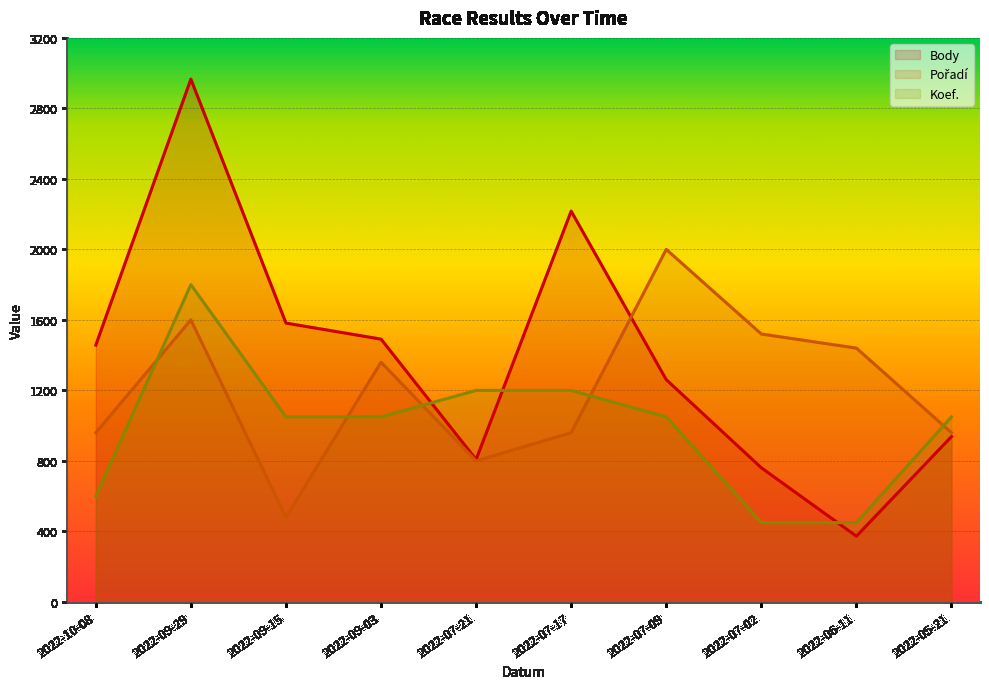

How many data points in Koef. are less than 1050?

3